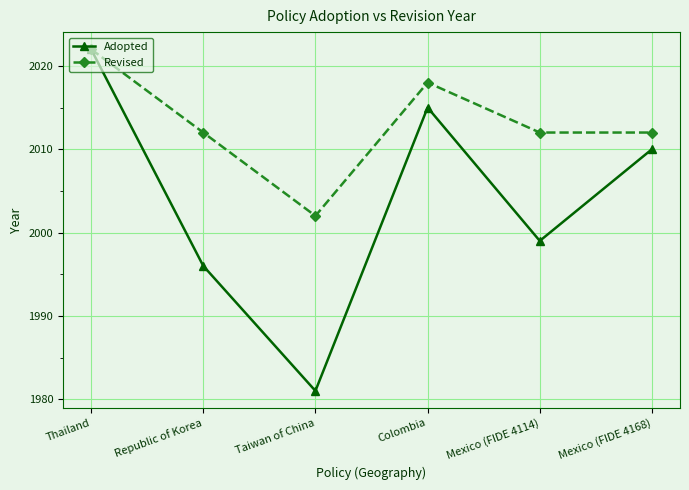

What is the difference between the highest and lowest values at Republic of Korea?

16